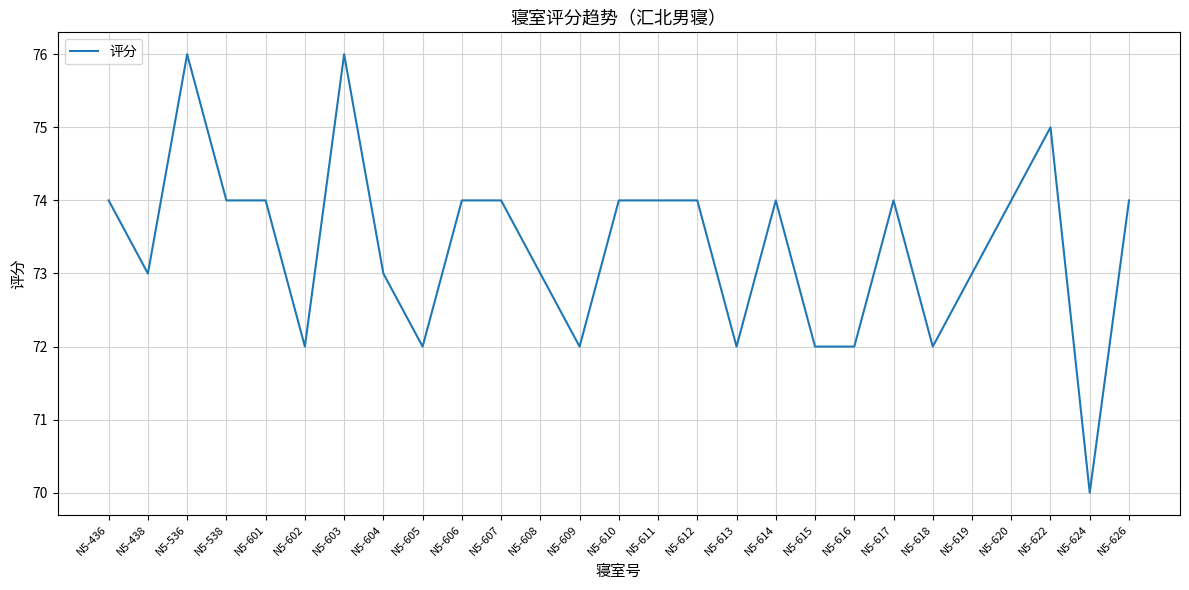

Which label corresponds to the smallest value in the chart?

N5-624